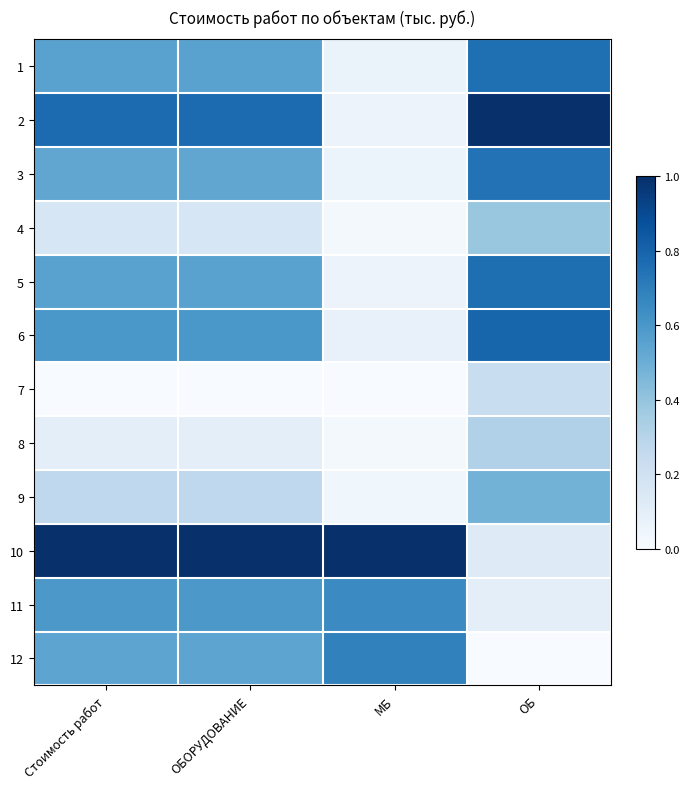

Which has a higher value, Стоимость работ or ОБОРУДОВАНИЕ?

Стоимость работ